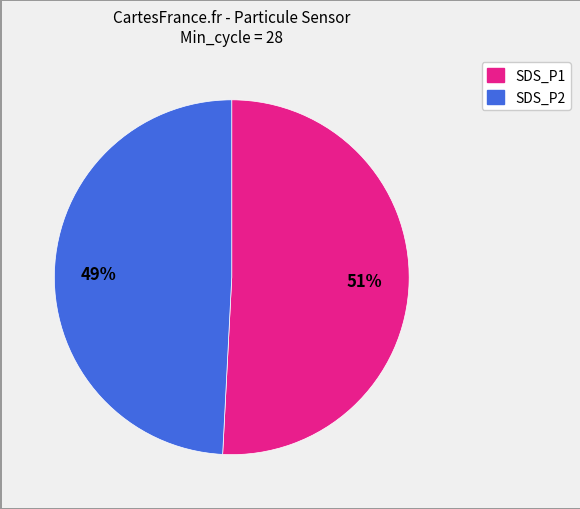

To the nearest percent, what is the average slice percentage?

50%